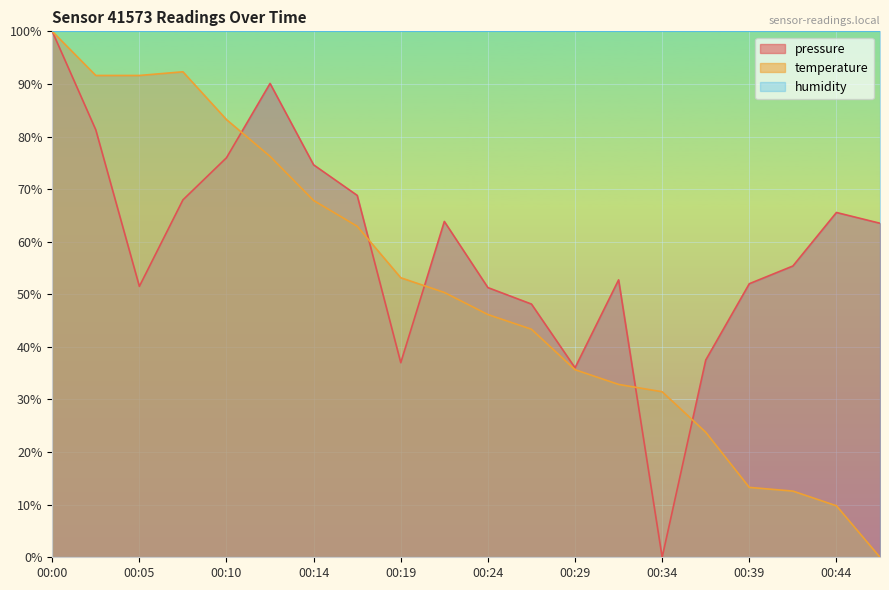

Where does the temperature series first go above 50?

00:00